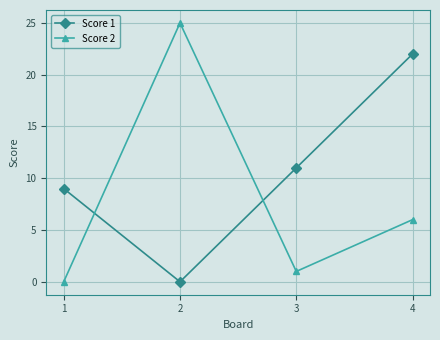

Where is Score 2 nearest to the value 12?

4